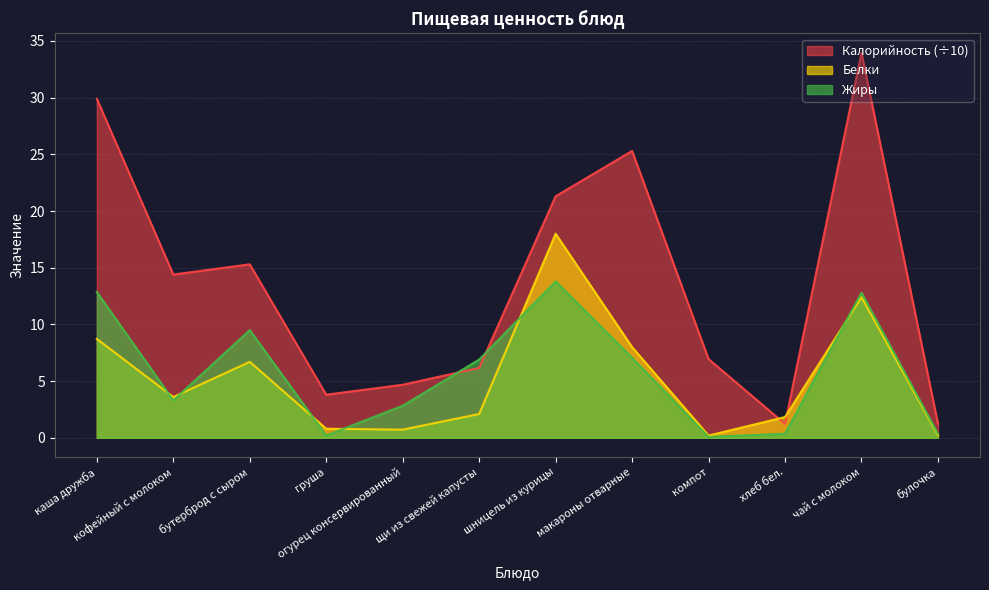

What is the maximum value for Жиры?

13.8